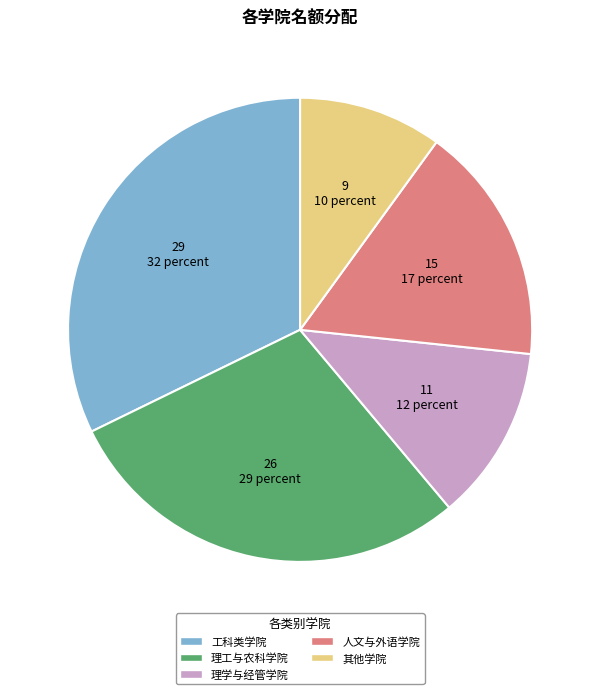

Count the number of slices in the pie.

5